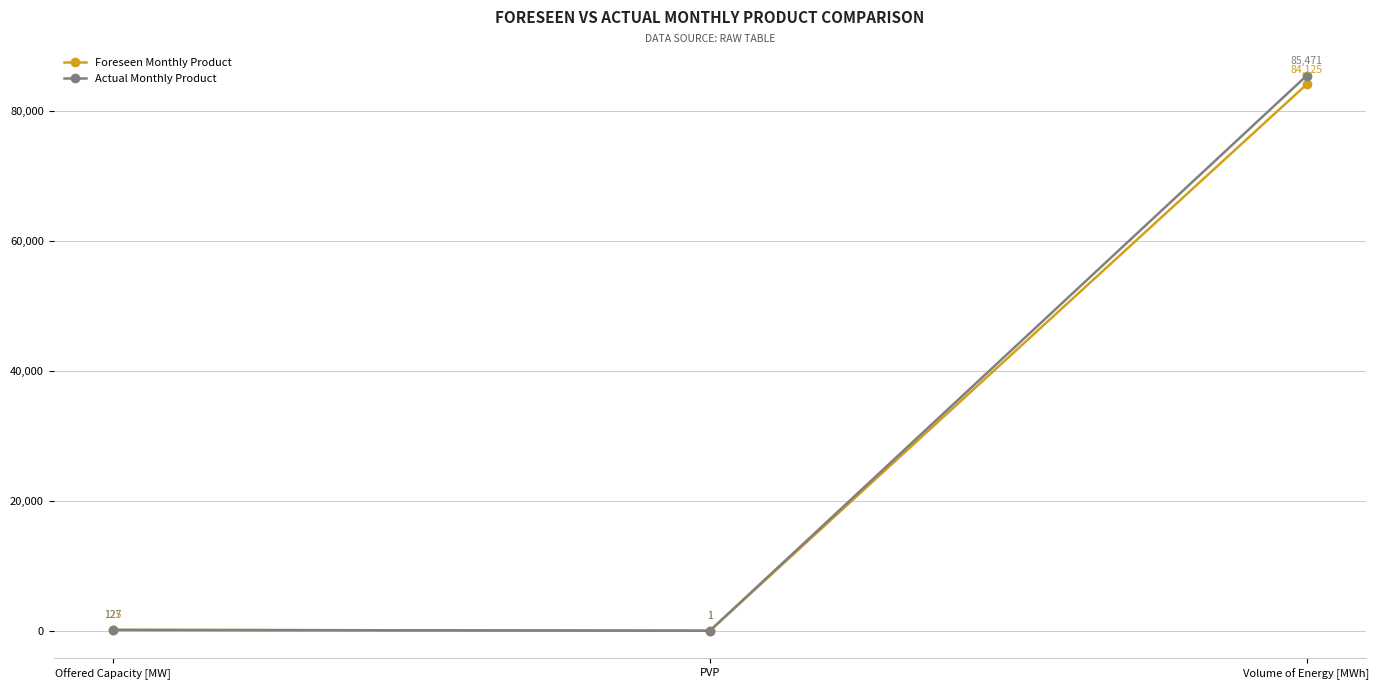

How many values in the Actual Monthly Product series are below 127?

1